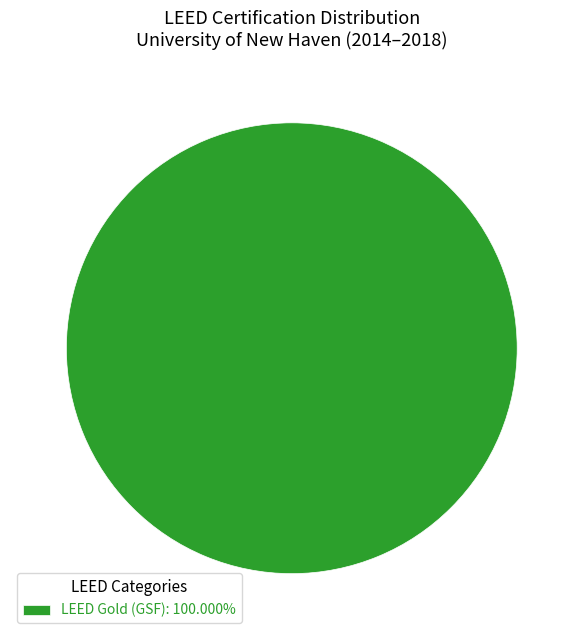

Count the number of slices in the pie.

1